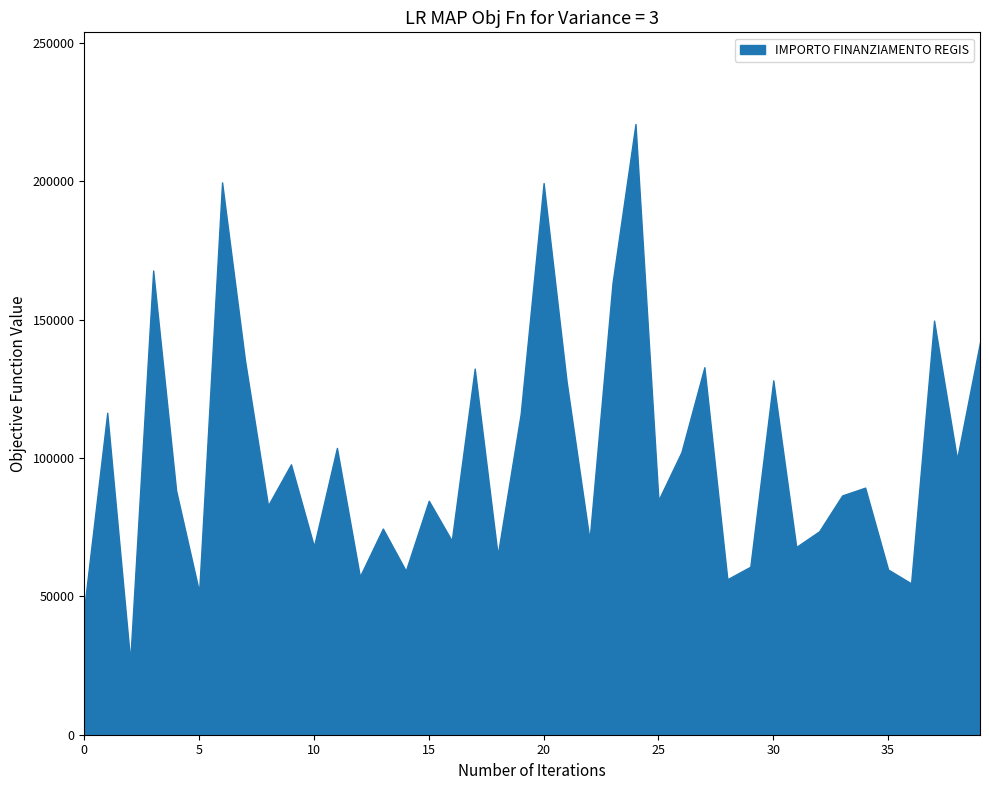

What is the difference between the maximum and minimum values?

193933.1